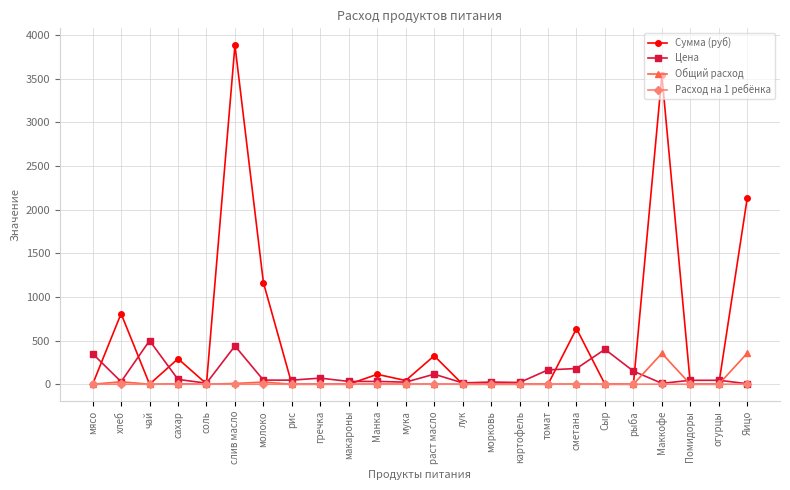

Is this an area chart (filled region under the line)?

No